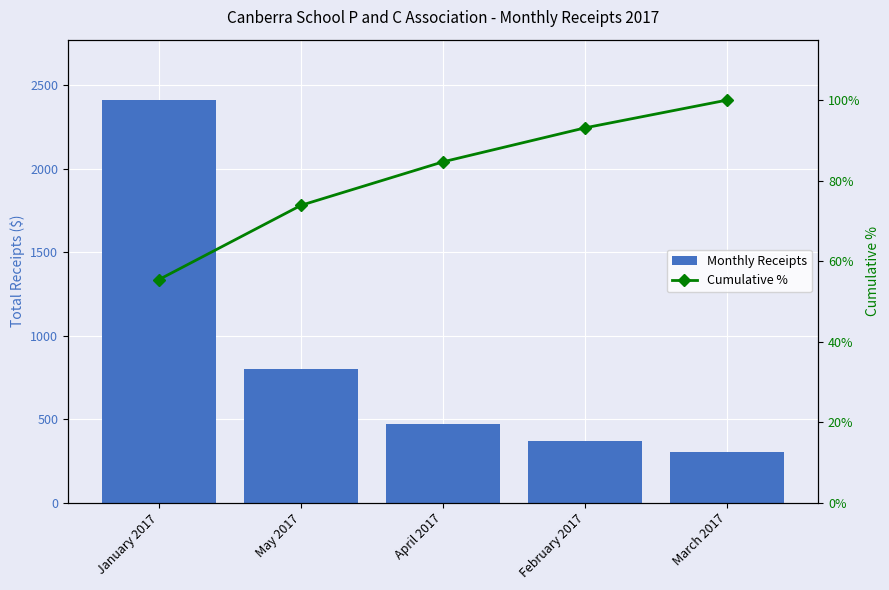

Which series has the largest total across all categories?

Monthly Receipts